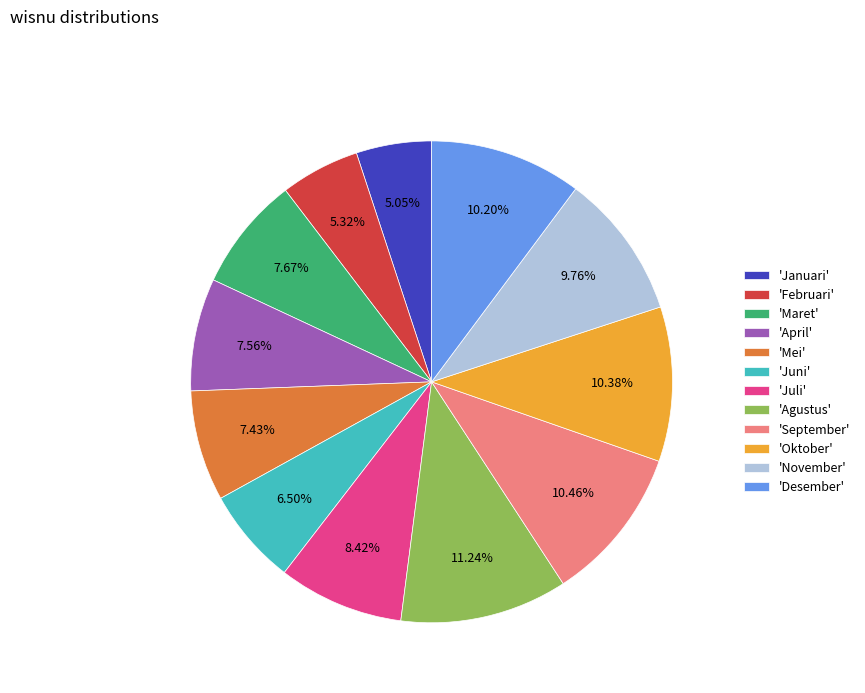

How many slices are in this pie chart?

12